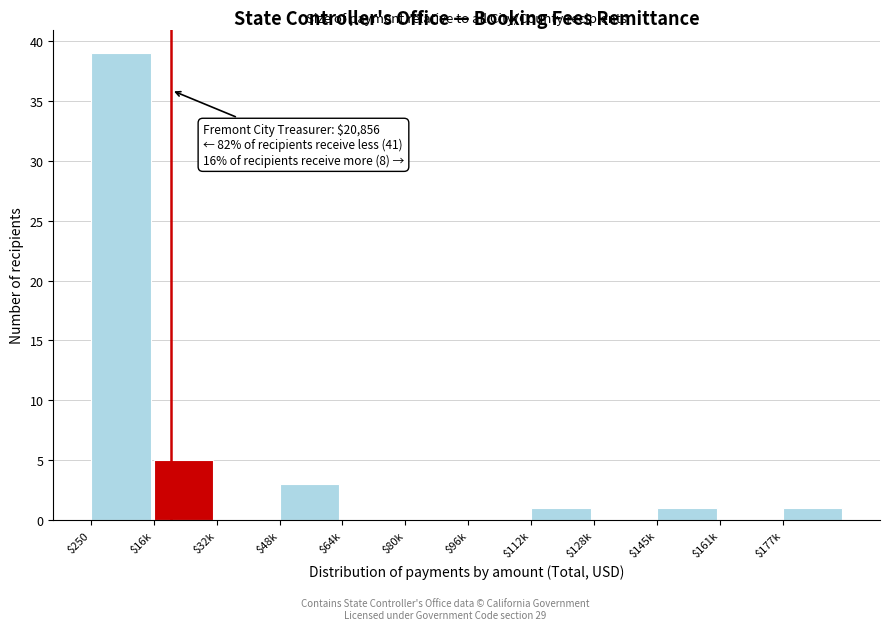

At which label is the value closest to 19?

$16k